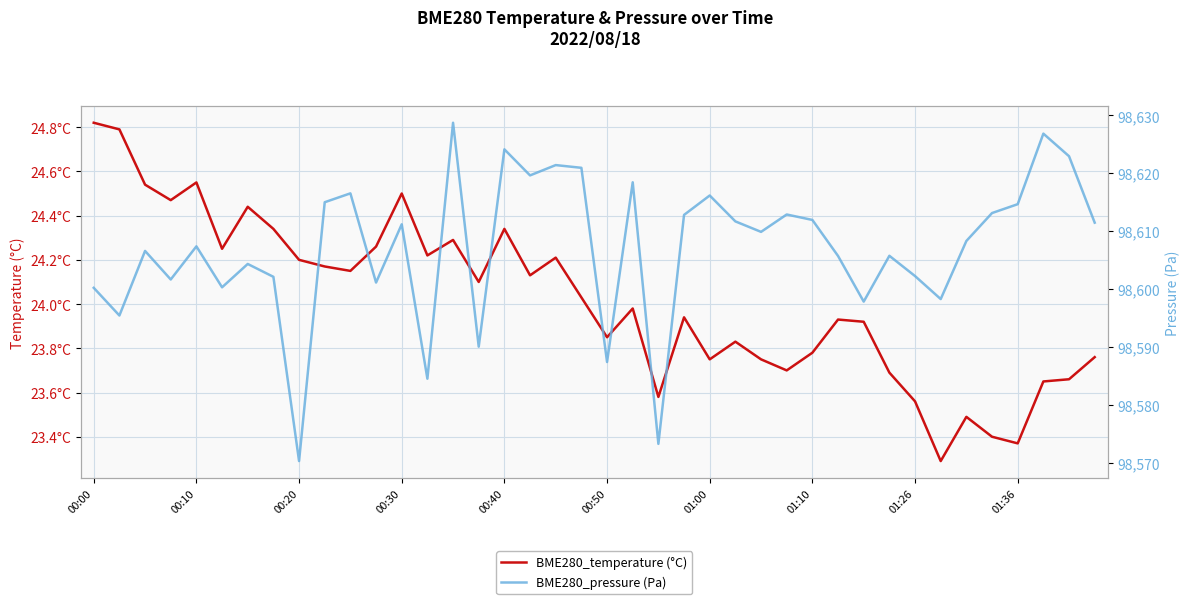

Is it true that BME280_temperature (°C) equals 24.5 at 00:30?

True